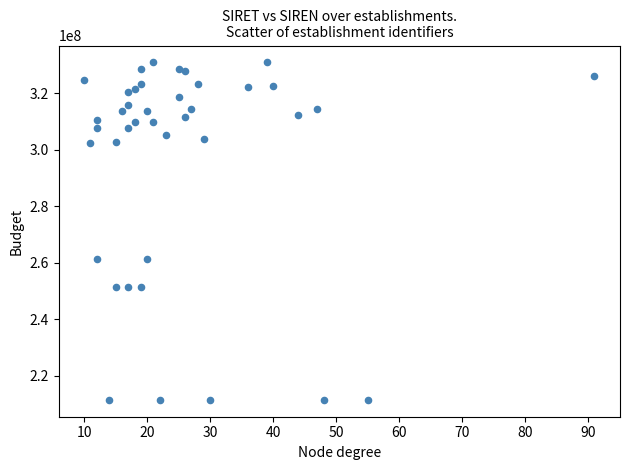

What is the range of Y values (max minus min)?

119503033